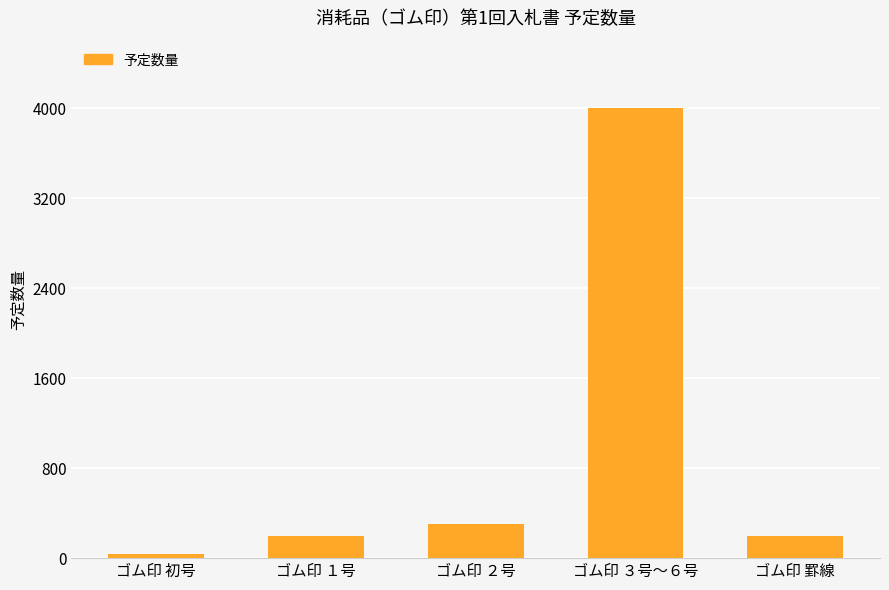

Reading left to right, extract all data points from this chart.

40	200	300	4000	200